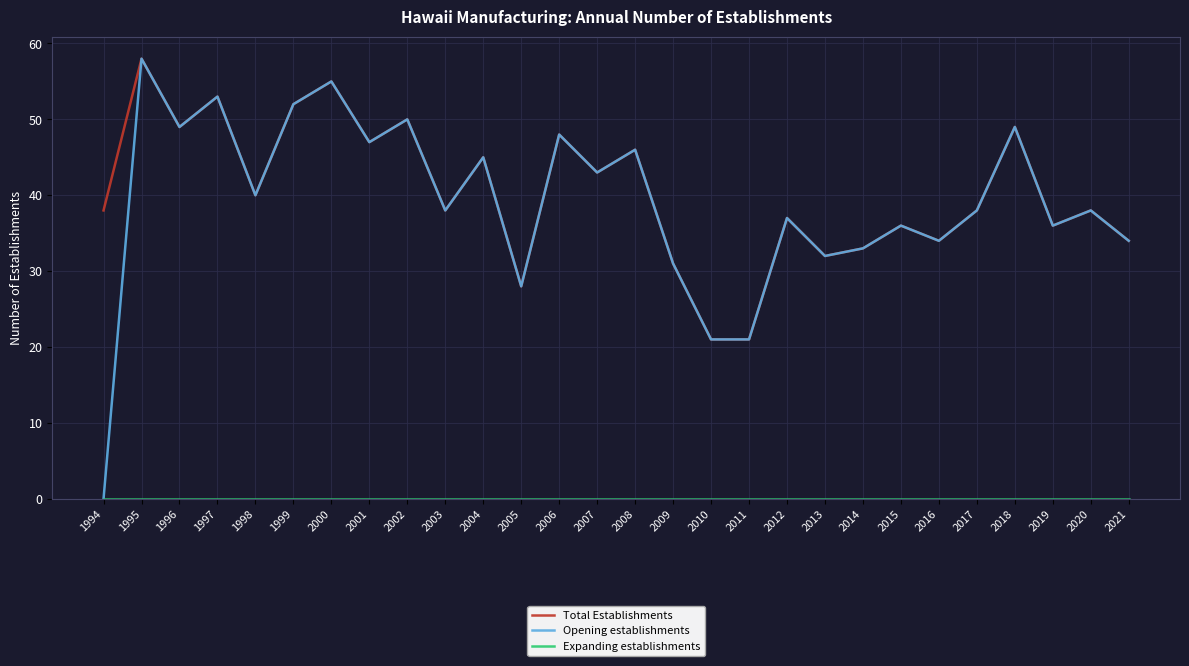

What is the total value across all series at 2005?

56